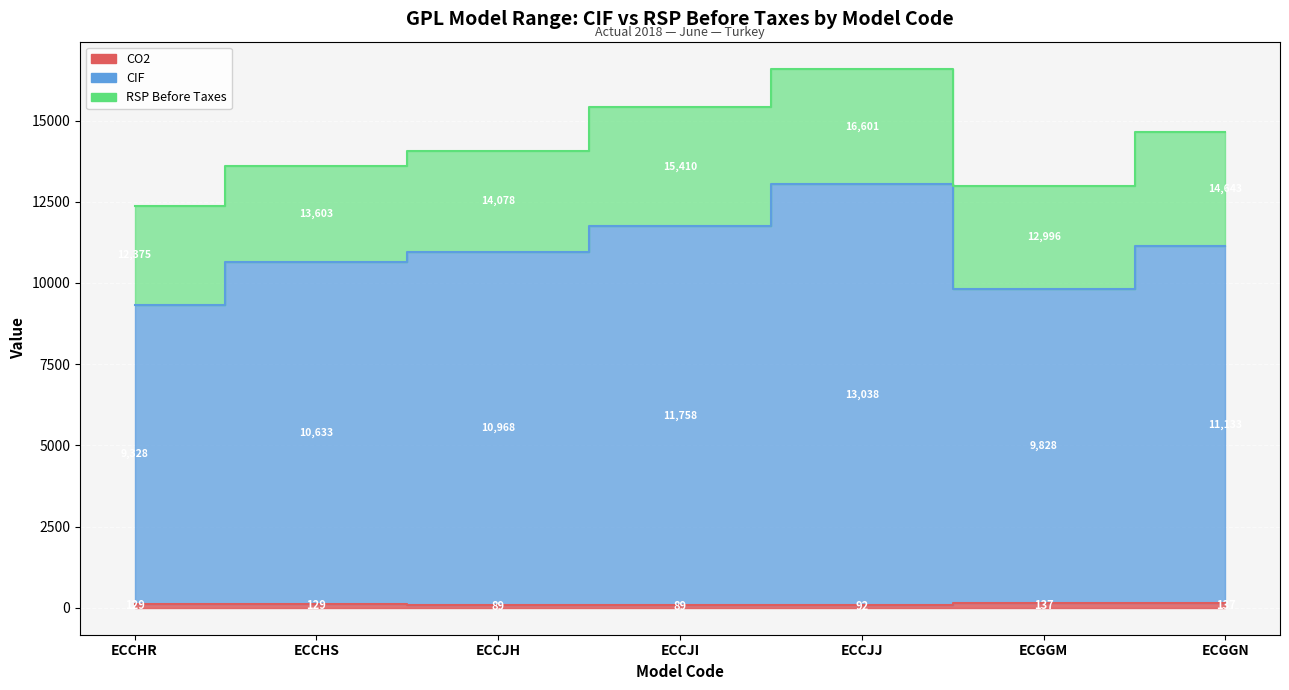

What is the value of the CO2 point at the 2nd from the left?

129.0